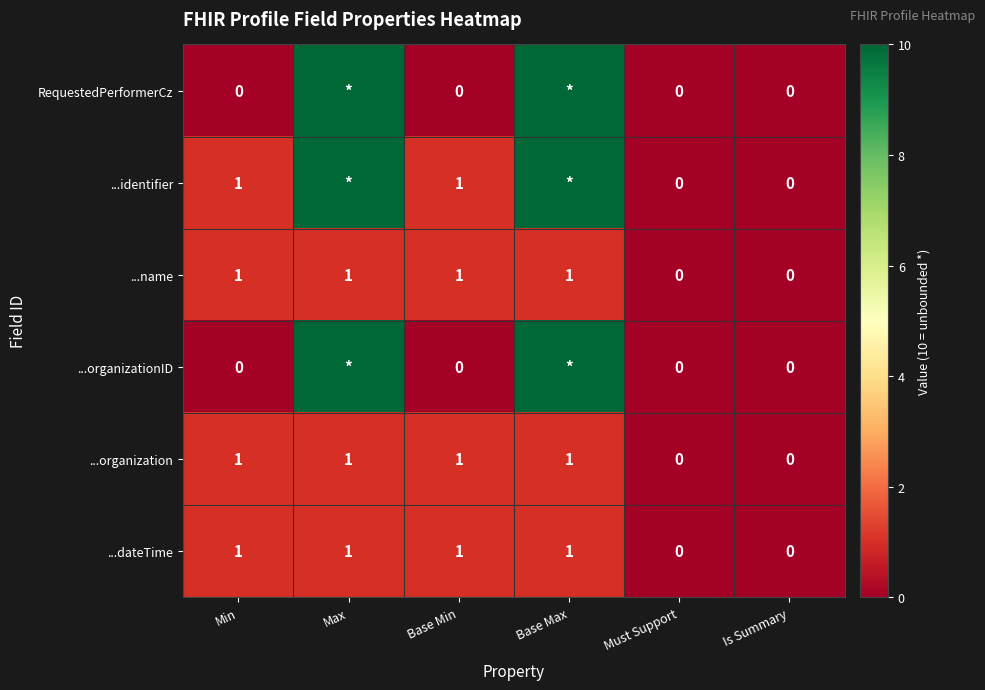

Which has a higher value, Max or Base Max?

Max